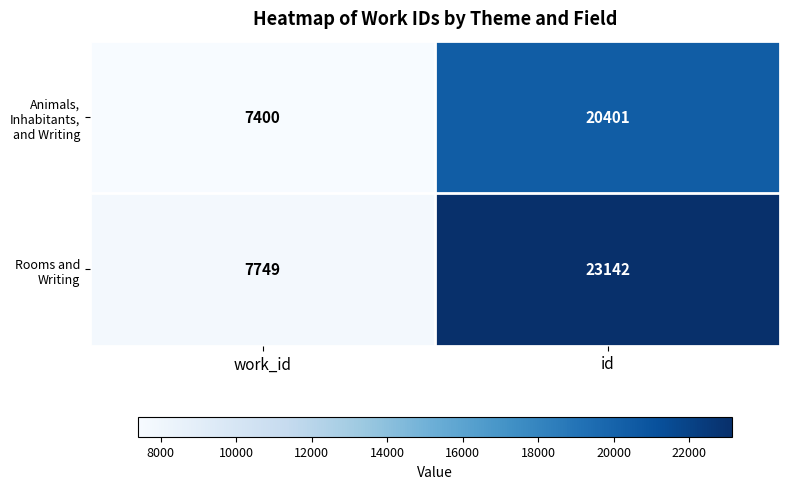

What is the difference between the maximum and minimum values in the Animals, Inhabitants, and Writing series?

13001